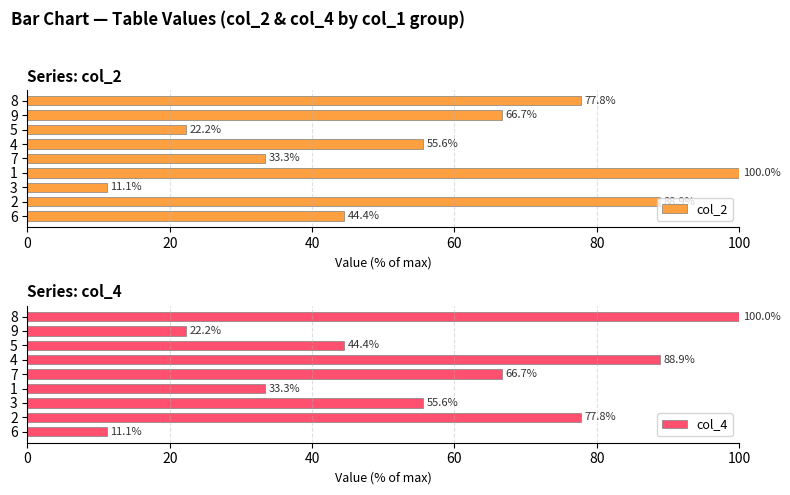

What is the difference between the second highest and minimum values in the col_2 series?

77.8